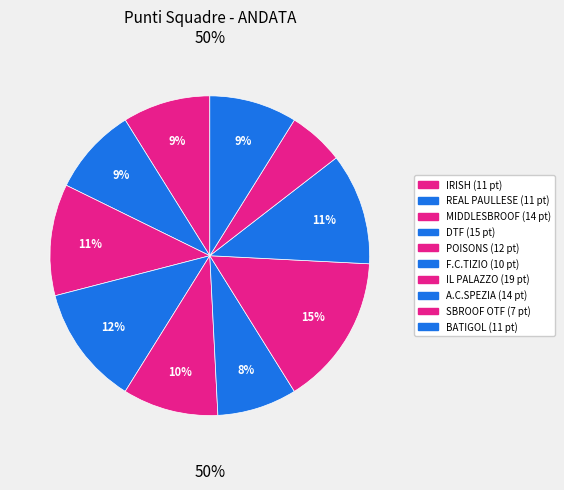

What percentage do IL PALAZZO and BATIGOL together represent?

24.2%